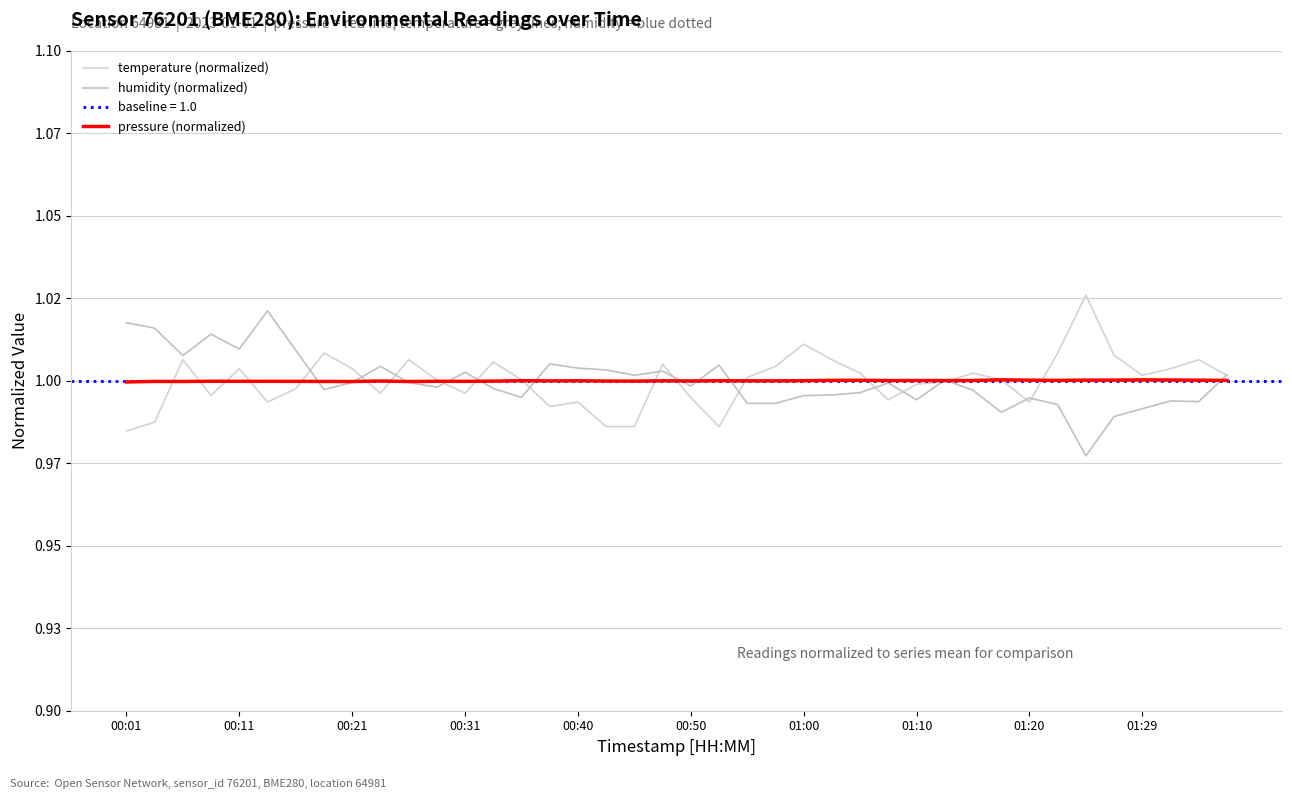

List the series in order of their overall mean, highest first.

pressure (normalized), temperature (normalized), humidity (normalized)